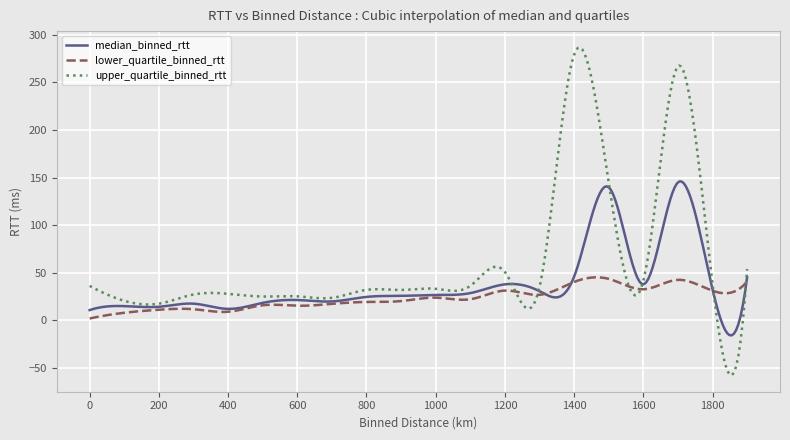

True or false: upper_quartile_binned_rtt and lower_quartile_binned_rtt intersect in this chart.

True